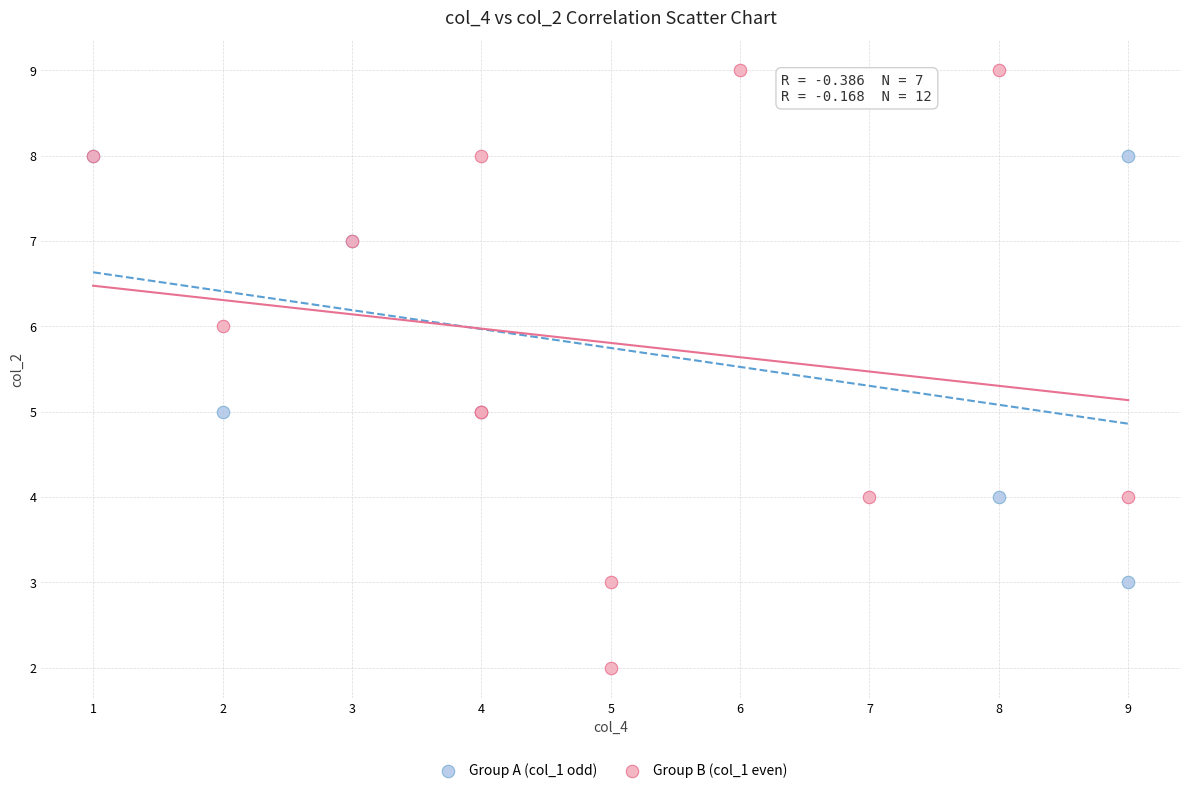

What are all the series names shown in the legend?

Group A (col_1 odd), Group B (col_1 even)